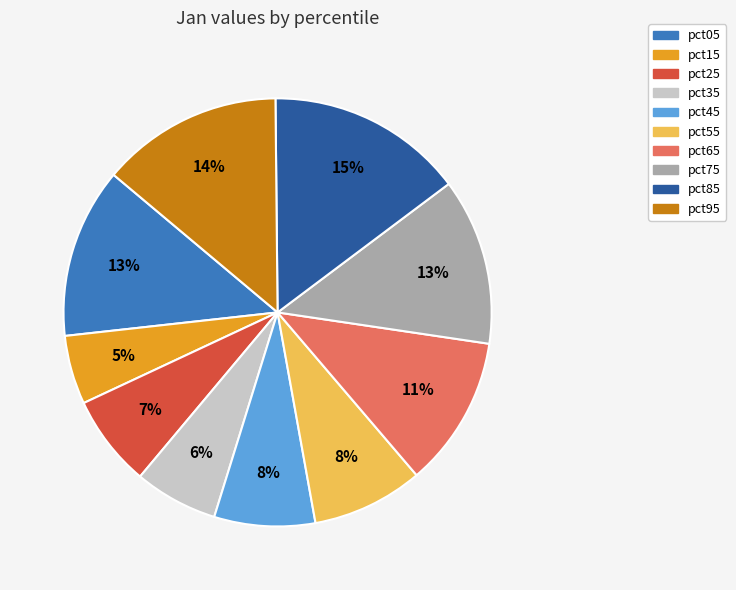

Is the sum of pct55 and pct05 greater than half?

No